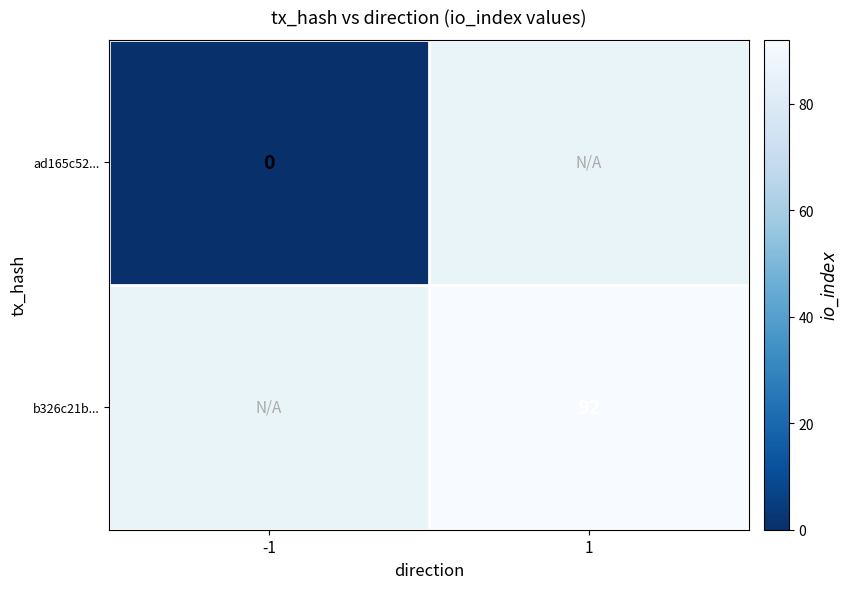

True or false: b326c21b... has a value of 92 at 1.

True